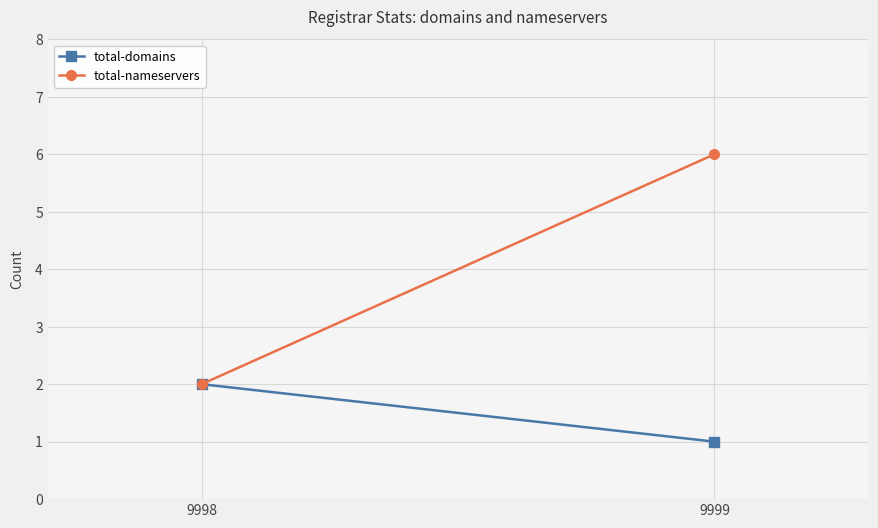

Reading left to right, list all the values displayed in this chart.

total-domains: 2	1
total-nameservers: 2	6